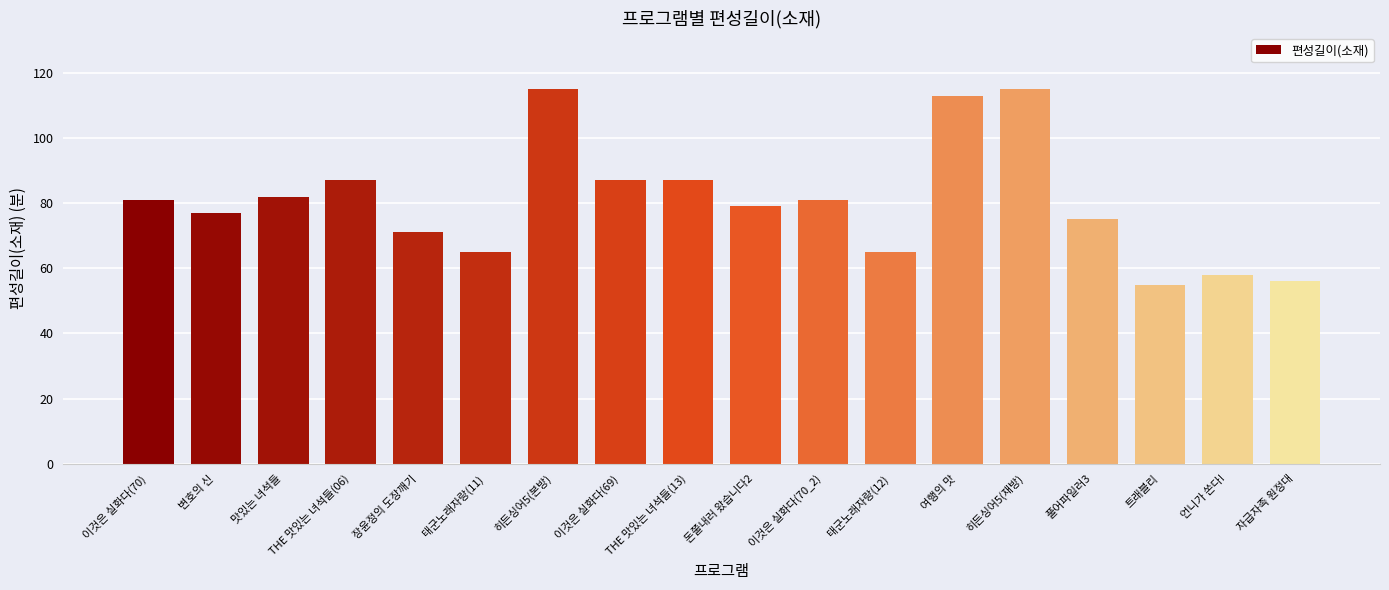

Reading left to right, what are all the values shown in this chart?

이것은 실화다(70)=81	변호의 신=77	맛있는 녀석들=82	THE 맛있는 녀석들(06)=87	장윤정의 도장깨기=71	태군노래자랑(11)=65	히든싱어5(본방)=115	이것은 실화다(69)=87	THE 맛있는 녀석들(13)=87	돈쭐내러 왔습니다2=79	이것은 실화다(70_2)=81	태군노래자랑(12)=65	여행의 맛=113	히든싱어5(재방)=115	풀어파일러3=75	트래블리=55	언니가 쏜다!=58	자급자족 원정대=56